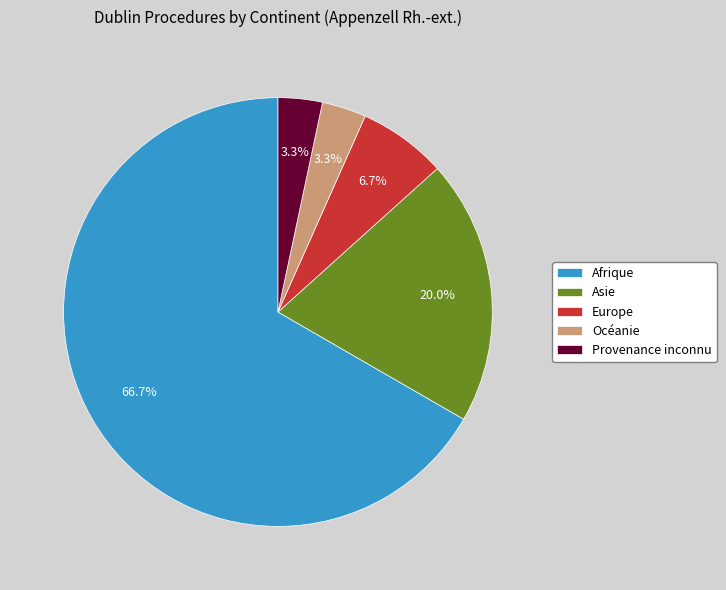

Count the number of slices in the pie.

5